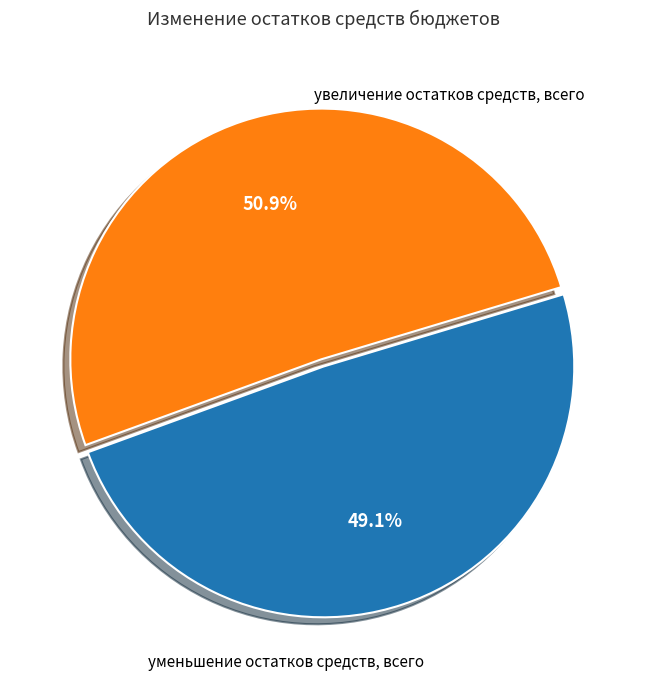

Is there any slice that represents more than half of the pie?

Yes